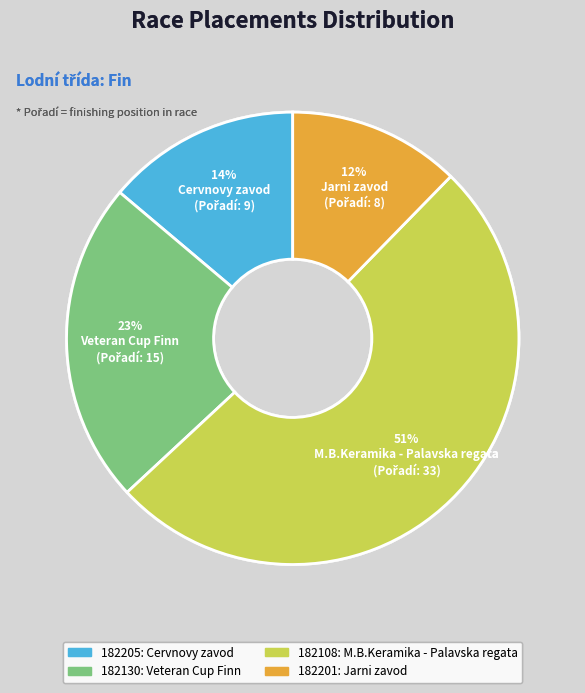

Combined, do Veteran Cup Finn and Jarni zavod account for over 50%?

No